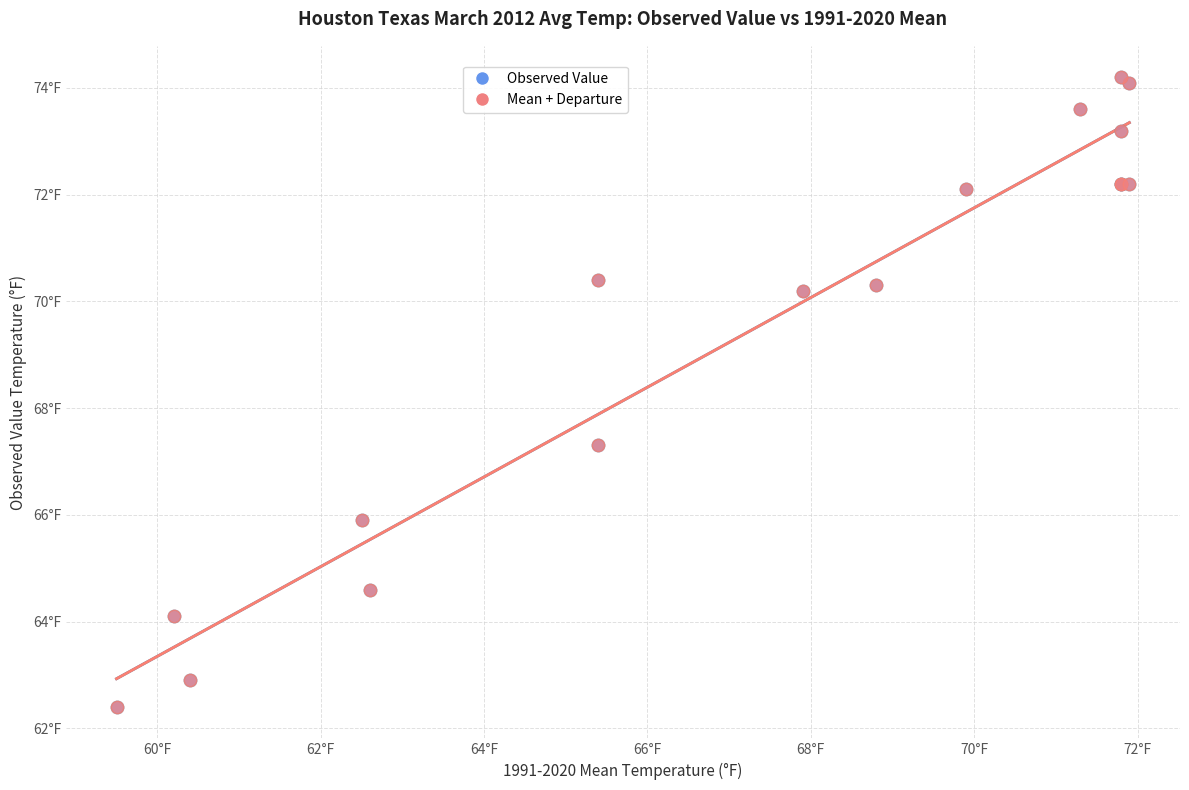

What are all the series names shown in the legend?

Observed Value, Mean + Departure